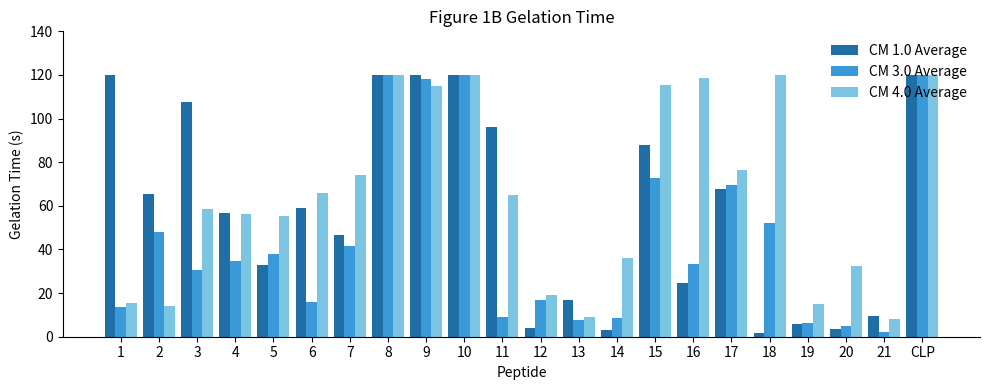

Is the value of CM 4.0 Average at 5 greater than the value of CM 3.0 Average at 13?

Yes